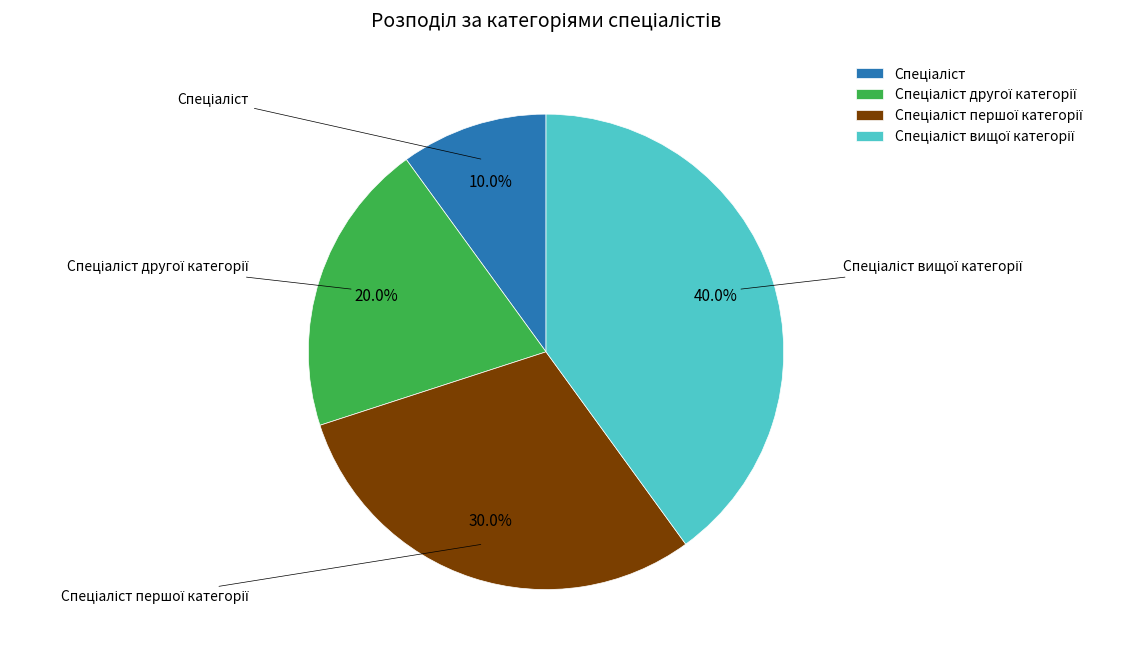

What is the largest slice in the pie chart?

Спеціаліст вищої категорії